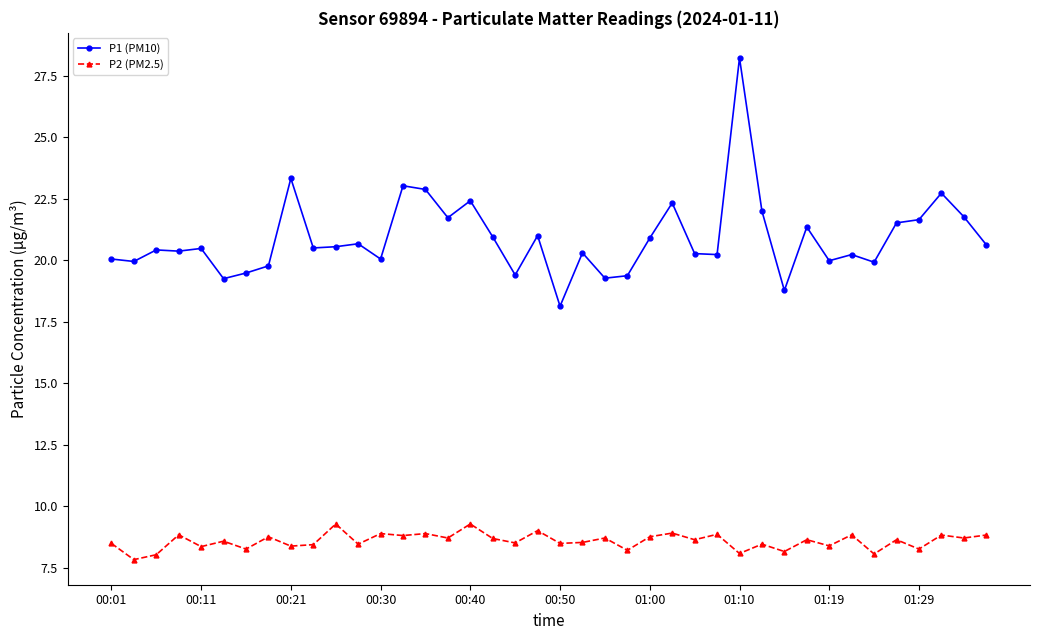

At how many categories does at least one series exceed 10?

40